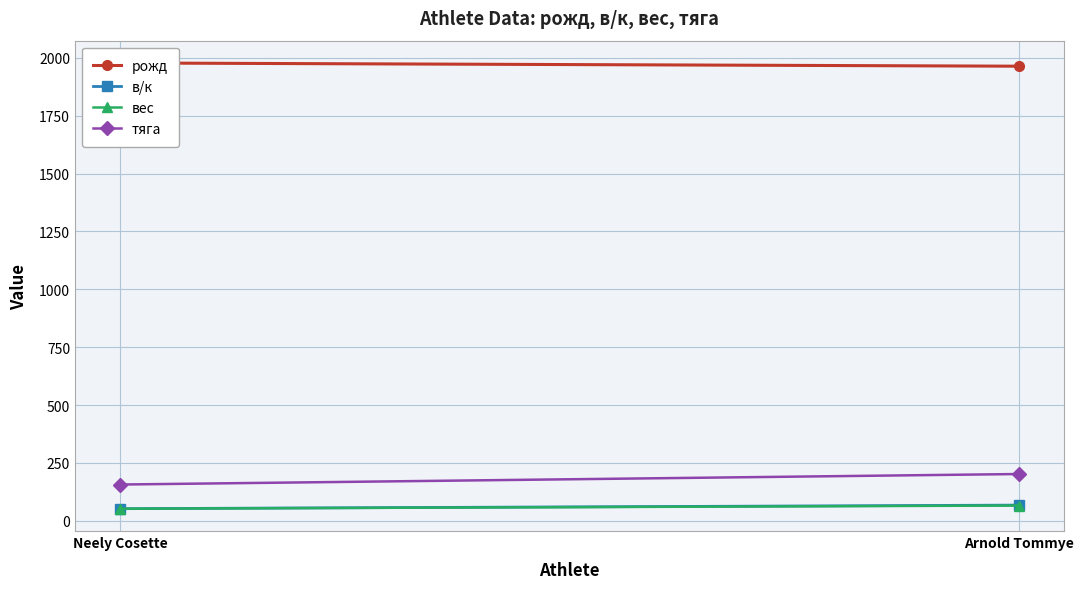

Which series has the largest total across all categories?

рожд